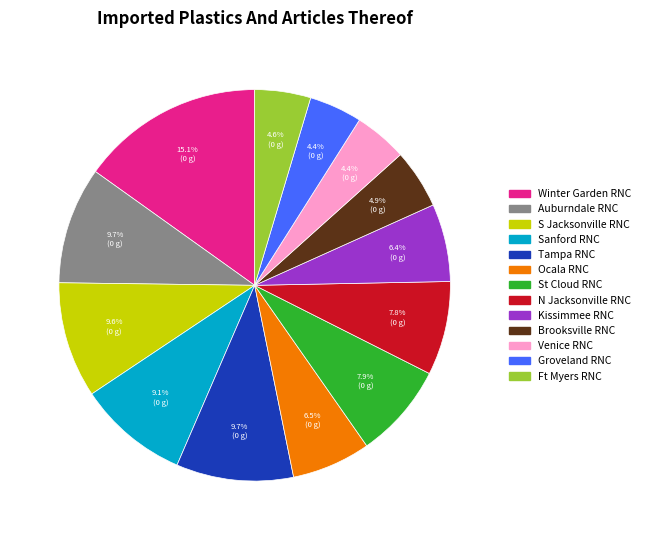

Is it true that Tampa RNC is 2% of the pie?

False